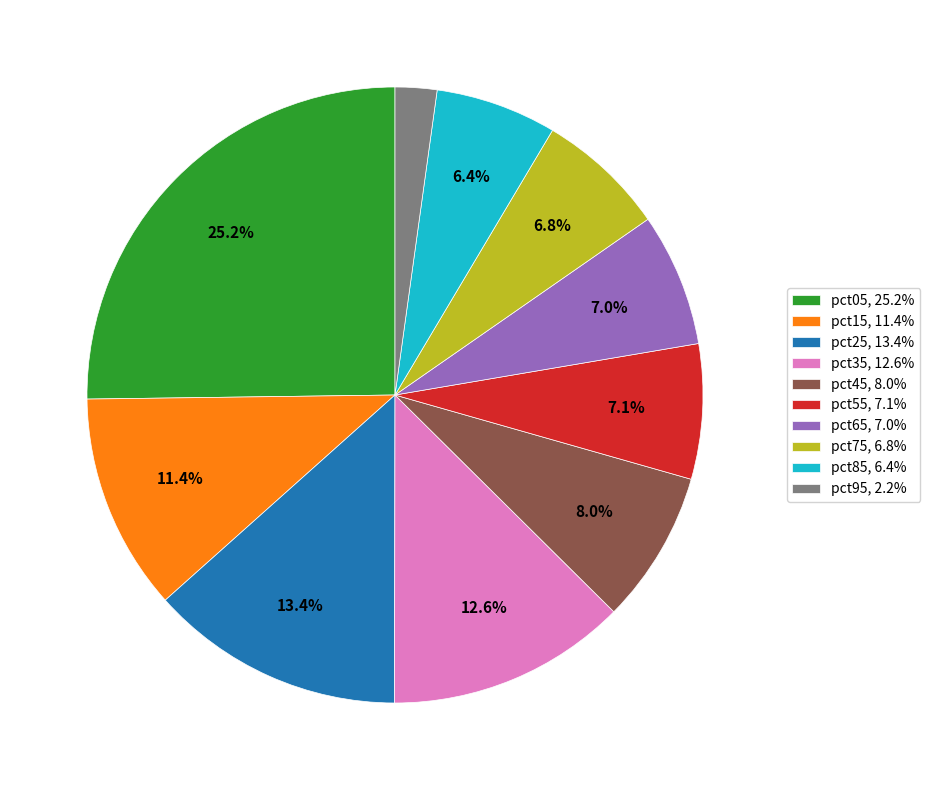

What is the smallest slice in the pie chart?

pct95